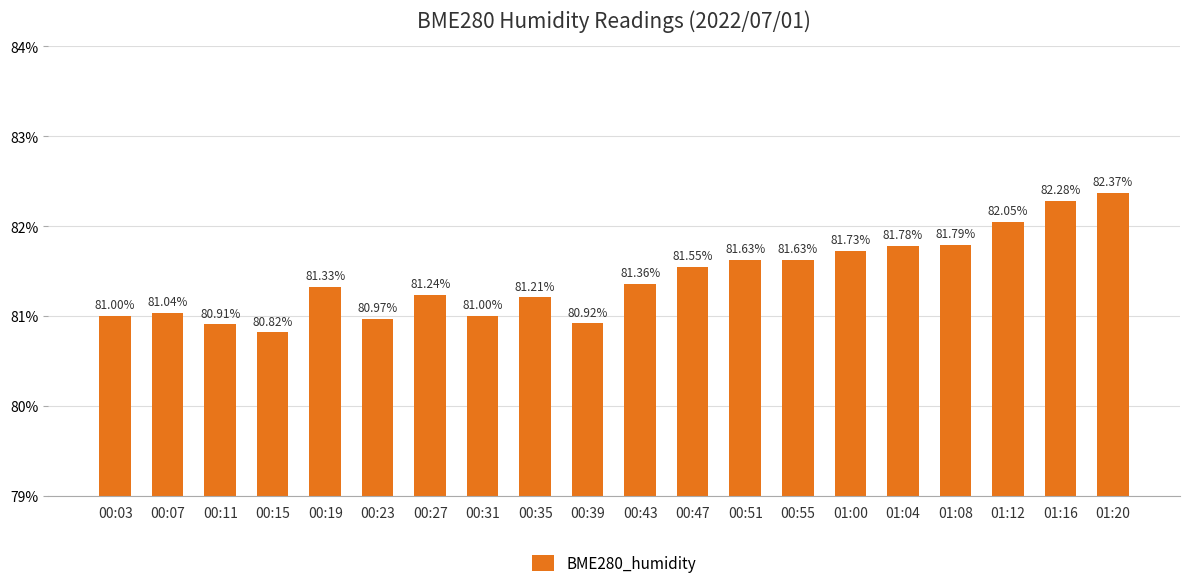

True or false: the data shows 51.1 at 00:11.

False